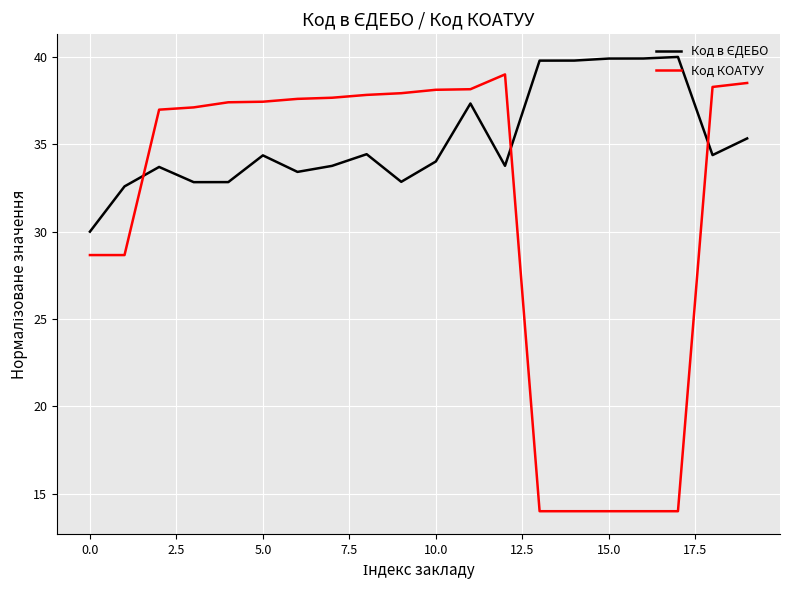

What is the lowest value of the Код КОАТУУ series?

14.0